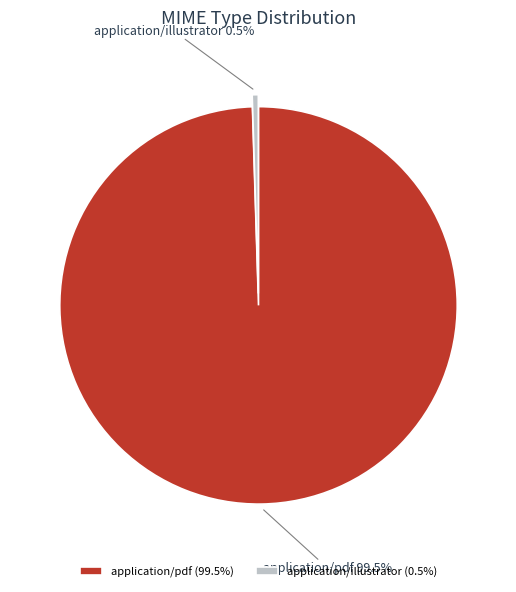

What is the majority slice?

application/pdf